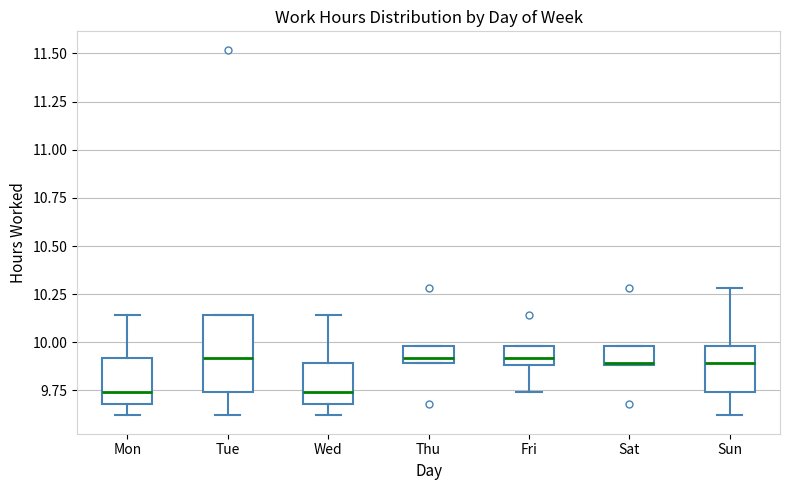

Reading left to right, transcribe this box plot: for each box, give where its median line is, the range the box spans, and where its two whiskers end, as read against the y-axis. The values are not printed on the chart, so give them approximately, as read against the axis.

Mon: median 9.75, box 9.70 to 9.90, whiskers 9.60 to 10.15
Tue: median 9.90, box 9.75 to 10.15, whiskers 9.60 to 10.15
Wed: median 9.75, box 9.70 to 9.90, whiskers 9.60 to 10.15
Thu: median 9.90 (just above the box's lower edge), box 9.90 to 10.00, whiskers 9.90 to 10.00
Fri: median 9.90 (inside the box), box 9.90 to 10.00, whiskers 9.75 to 10.00
Sat: median 9.90, box 9.90 to 10.00, whiskers 9.90 to 10.00
Sun: median 9.90, box 9.75 to 10.00, whiskers 9.60 to 10.30